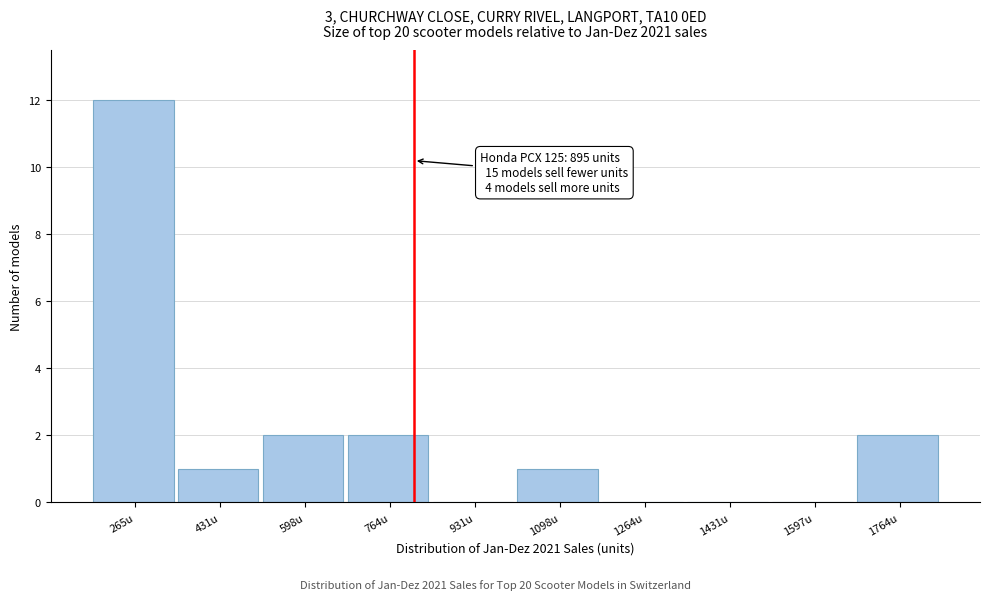

Reading right to left, transcribe all the data shown in this chart.

1764u=2	1597u=0	1431u=0	1264u=0	1098u=1	931u=0	764u=2	598u=2	431u=1	265u=12